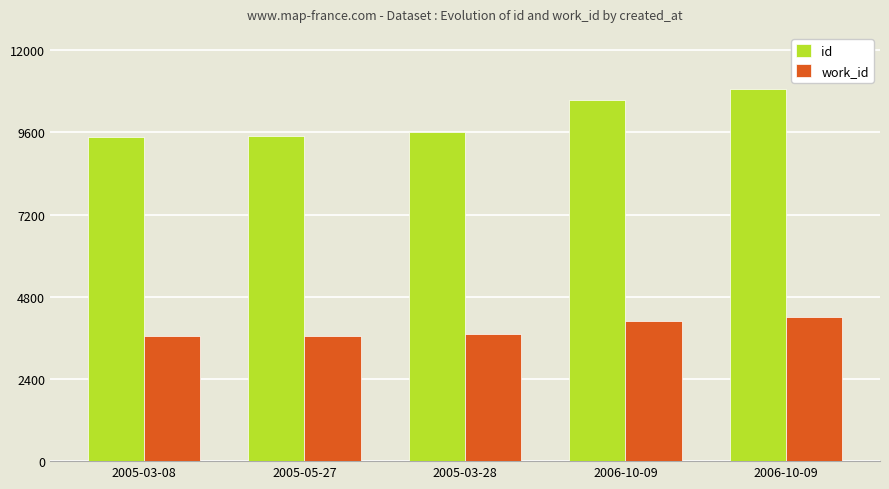

What are all the series names shown in the legend?

id, work_id